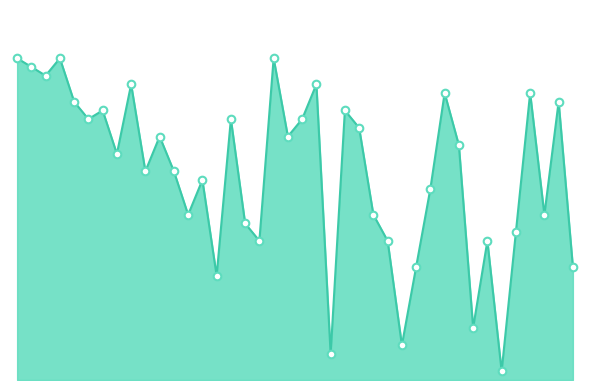

Does the chart have visible grid lines?

No